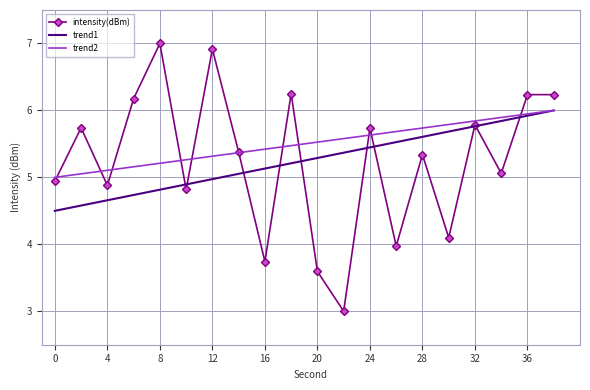

Which series has the widest spread of values?

intensity(dBm)